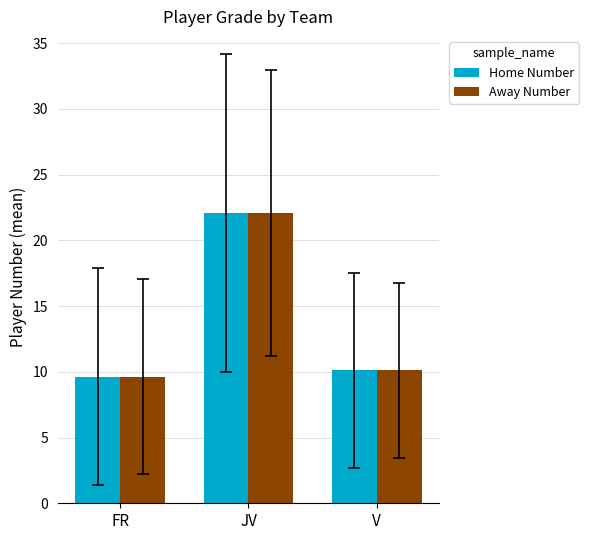

How many data points in Home Number are less than 10?

1